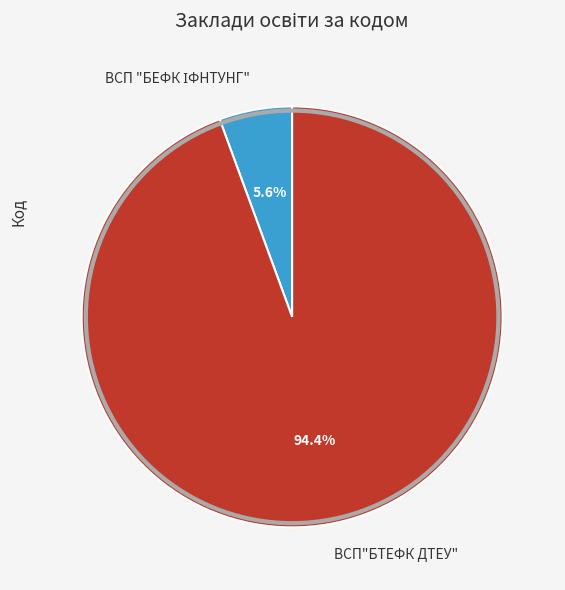

Which category accounts for the majority?

ВСП"БТЕФК ДТЕУ"